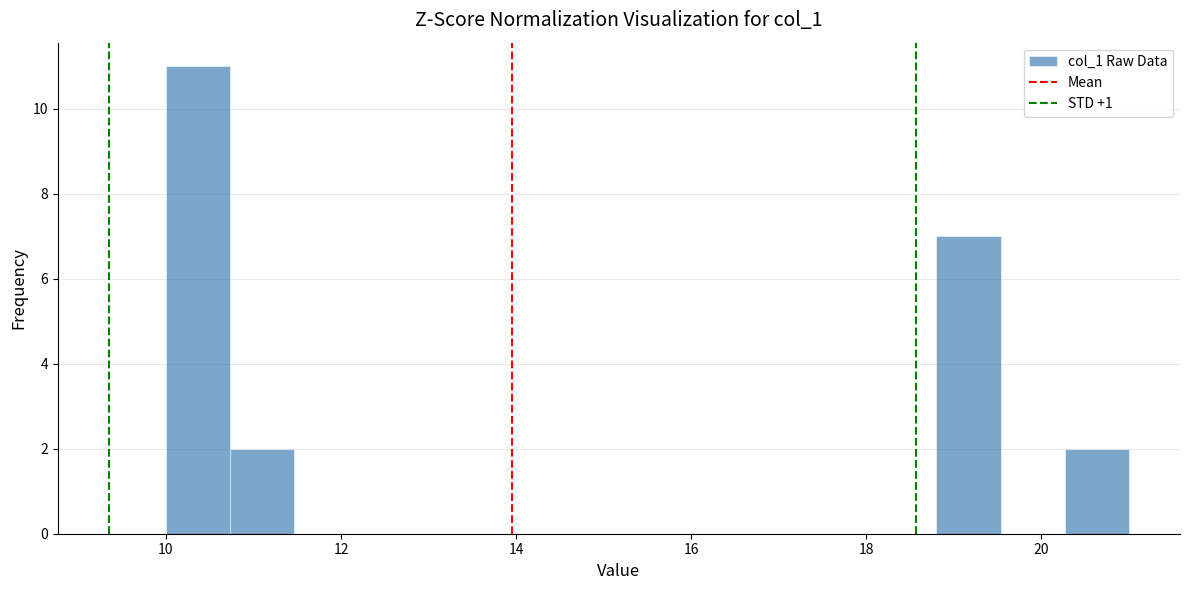

Read against the x-axis, roughly where is the centre of the tallest bar?

10.4